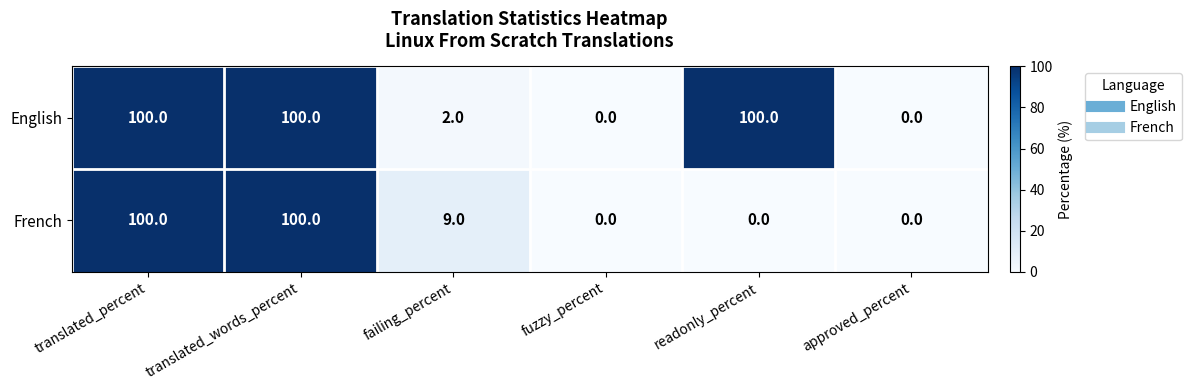

Is it true that English equals 0 at approved_percent?

True